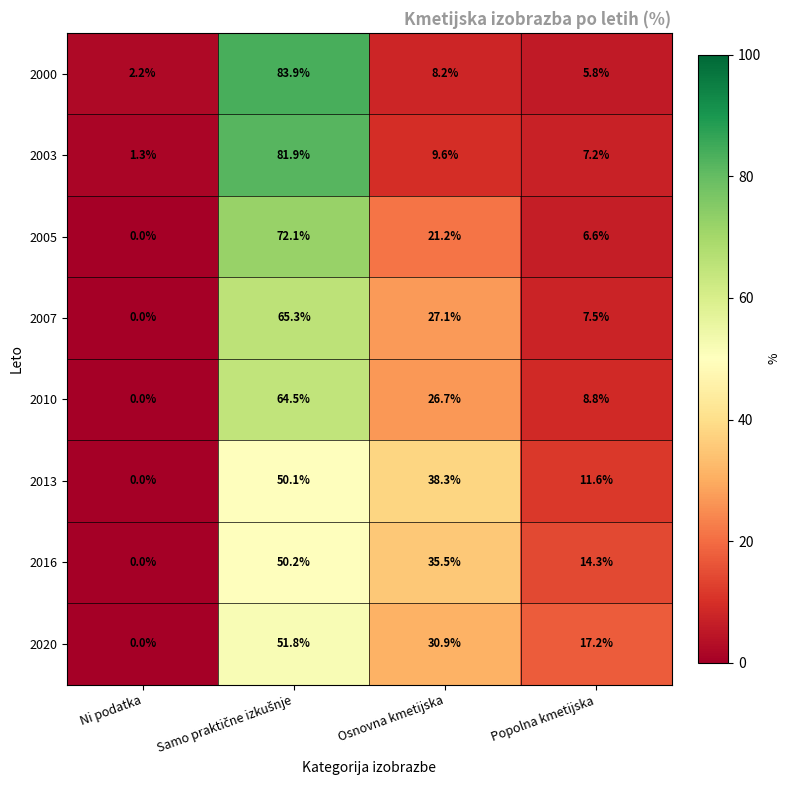

Which label corresponds to the smallest value in the chart?

Ni podatka